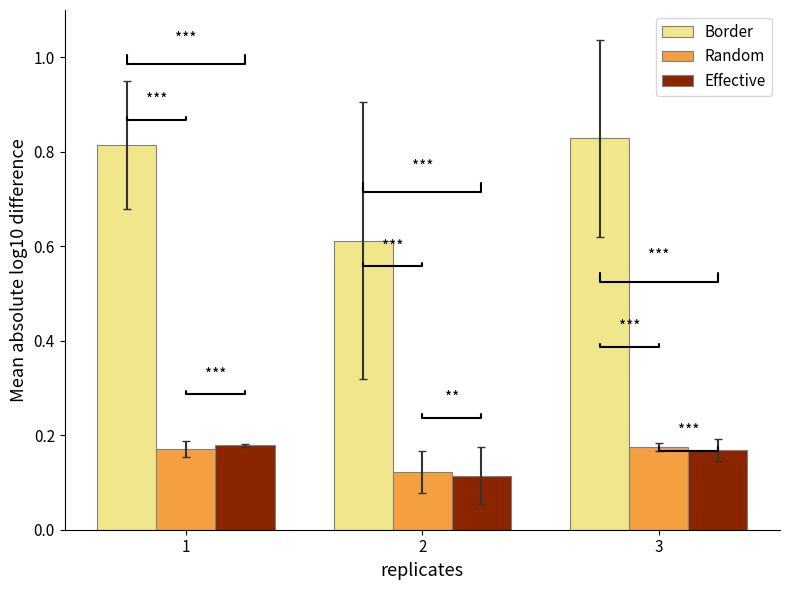

What is the difference between the highest and lowest values at 3?

0.7